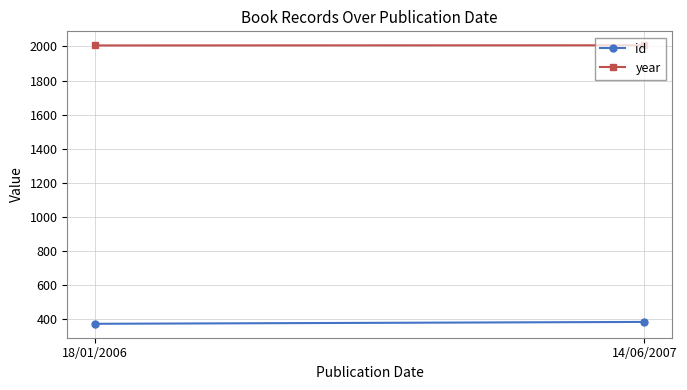

What is the label of the 2nd point from the left?

14/06/2007